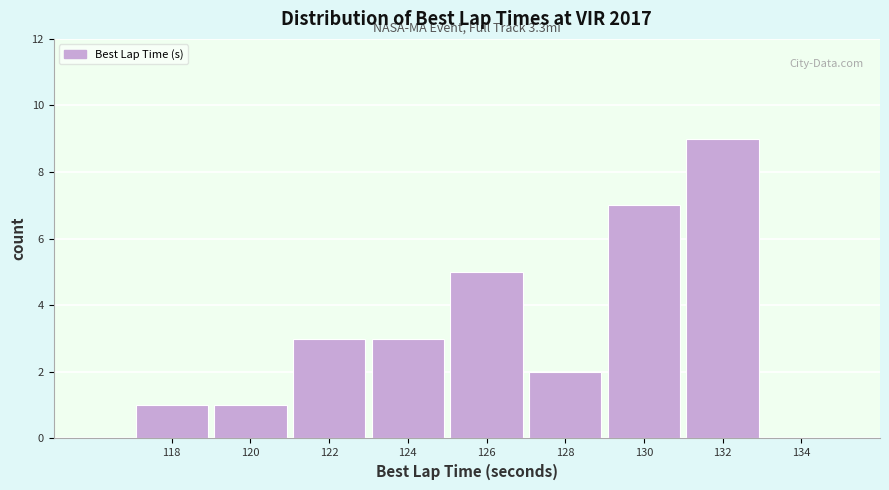

Reading left to right, extract all data points from this chart.

118=1	120=1	122=3	124=3	126=5	128=2	130=7	132=9	134=0